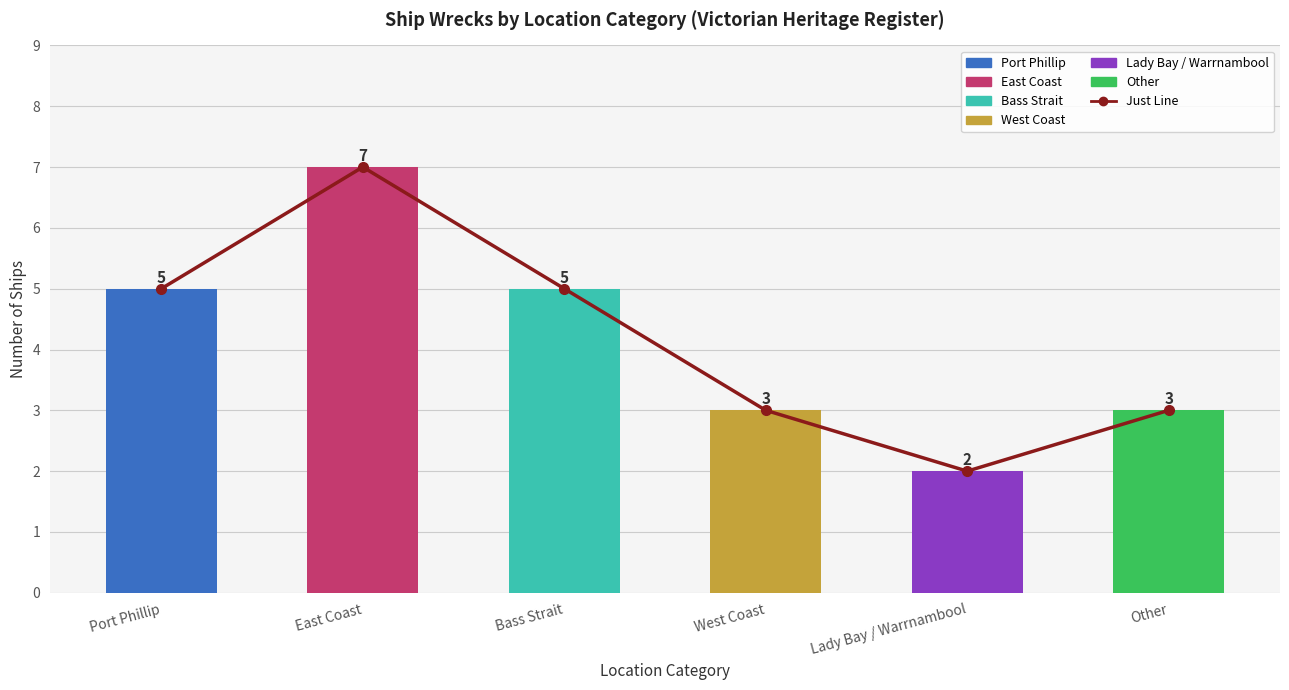

What is the value of the 5th bar from the left?

2